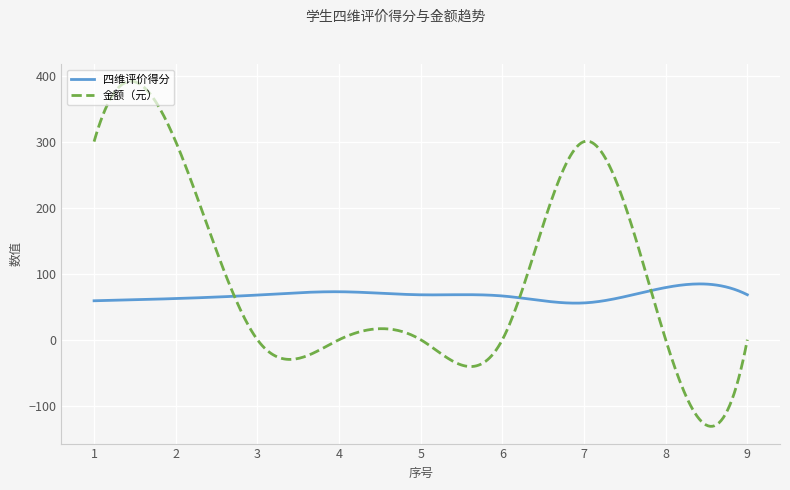

Which series has the largest total across all categories?

金额（元）